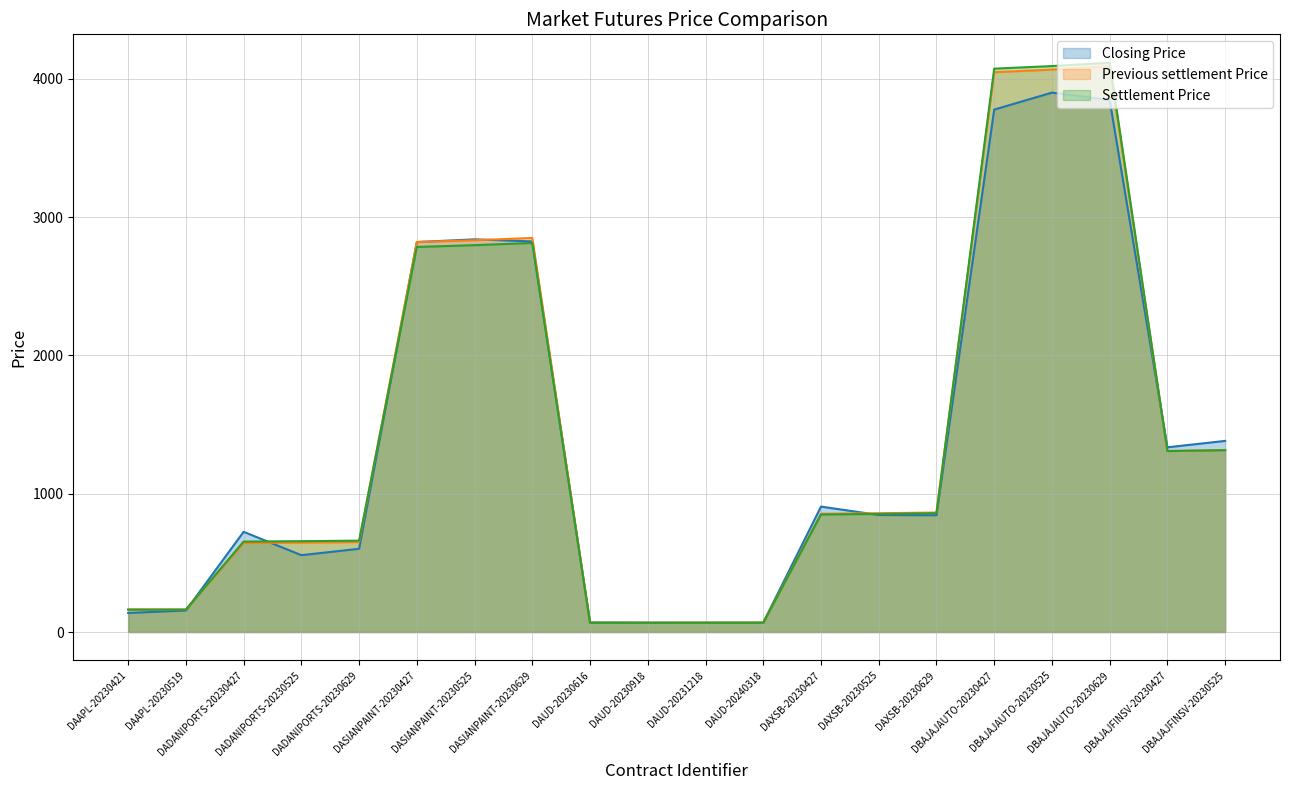

Read the Closing Price value at DBAJAJFINSV-20230525.

1381.6